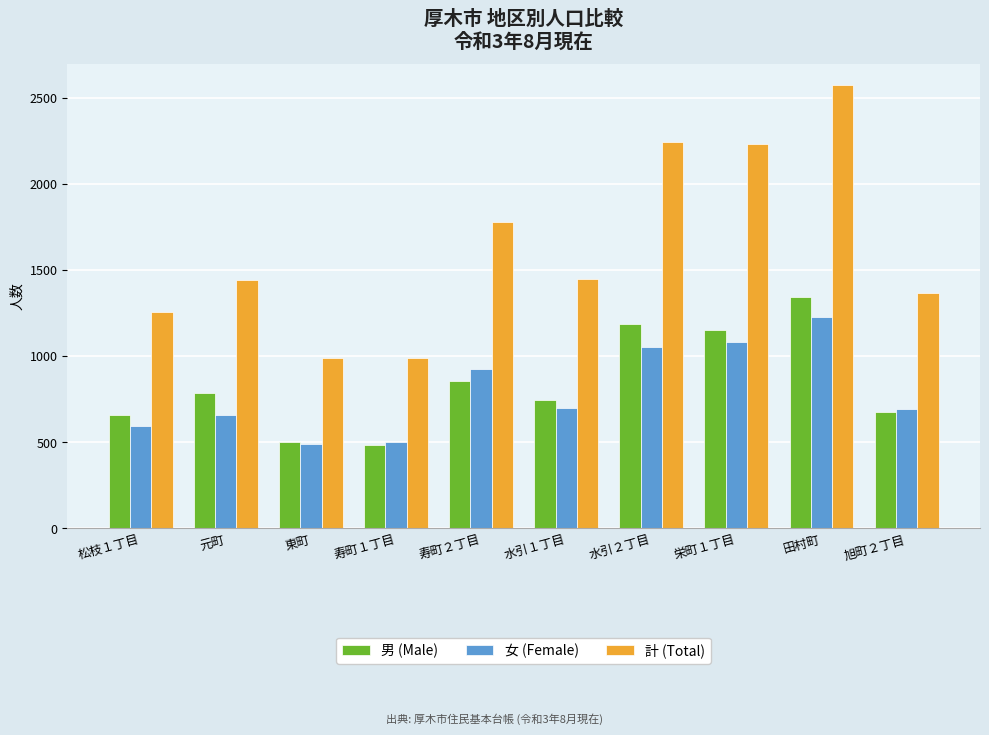

What is the sum of the 男 (Male) values at 松枝１丁目 and 元町?

1447